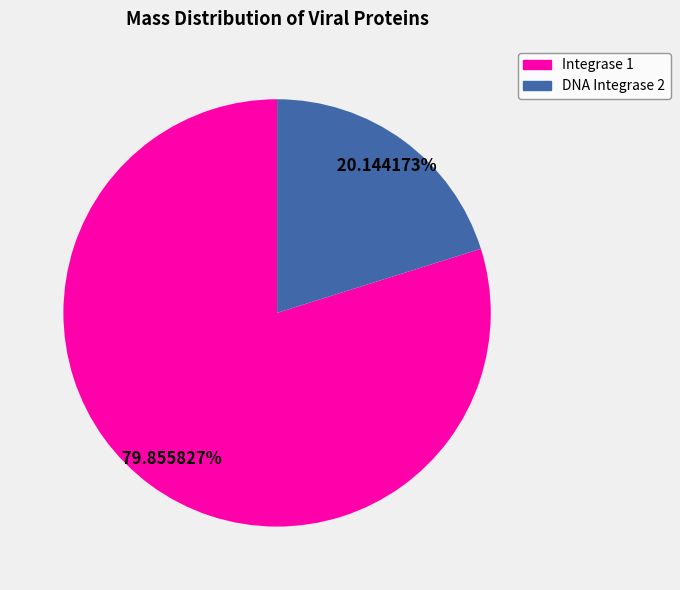

Is there any slice that represents more than half of the pie?

Yes